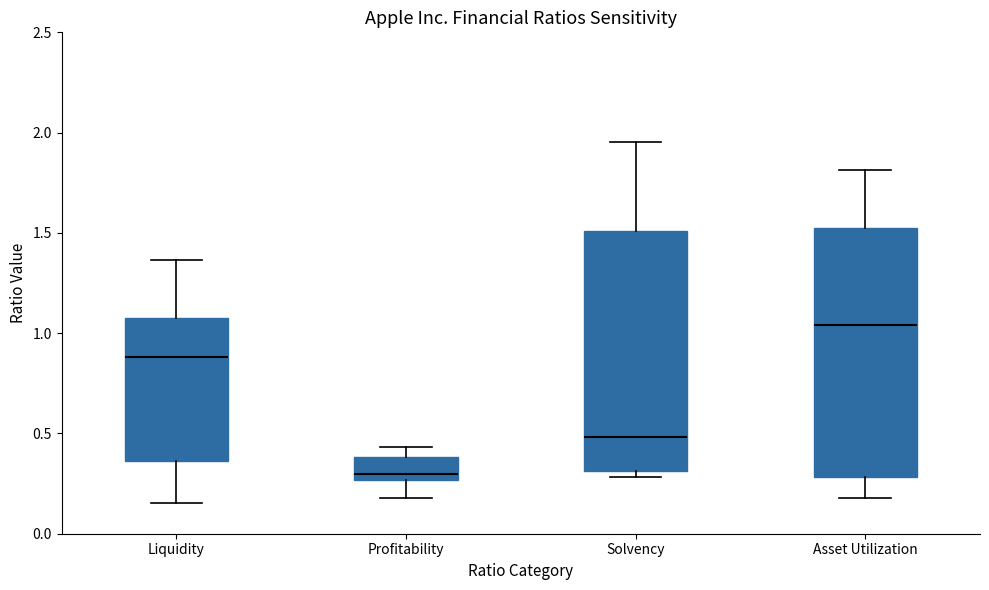

Where does the lower whisker of the box for Profitability end on the y-axis? The values are not printed on the chart, so give them approximately, as read against the axis.

0.20